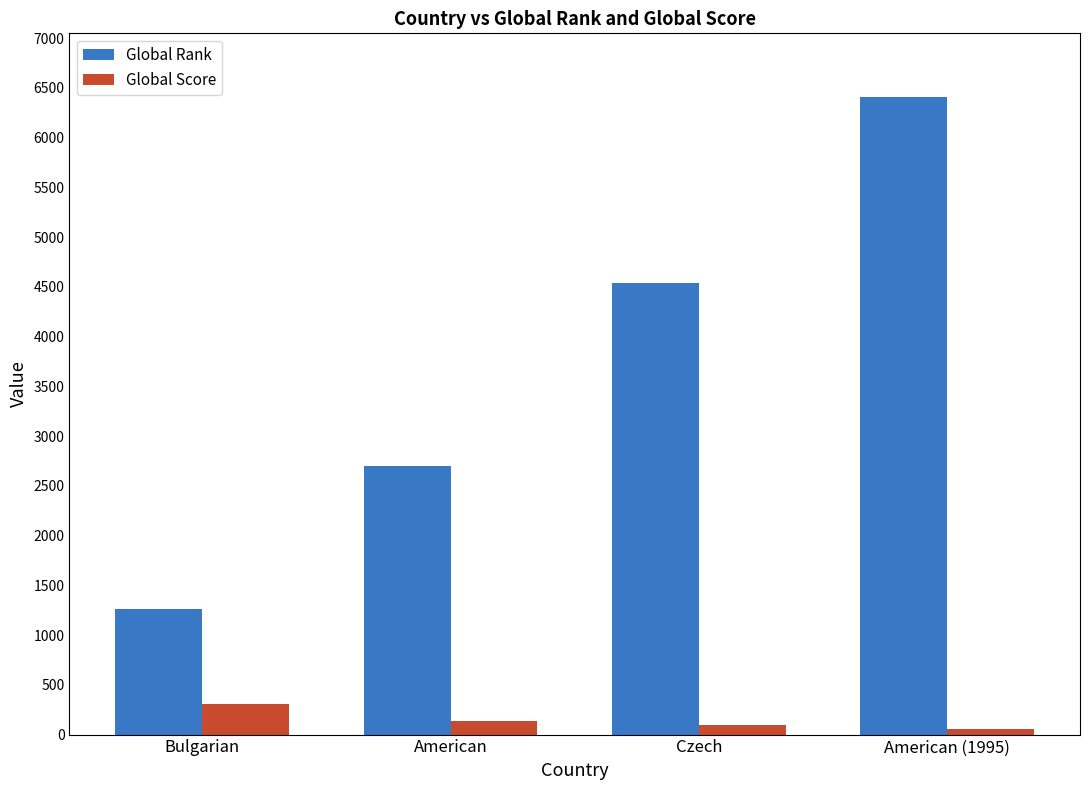

Reading left to right, extract all data points from this chart.

Global Rank: Bulgarian=1260	American=2696	Czech=4542	American (1995)=6408
Global Score: Bulgarian=307	American=139	Czech=92	American (1995)=60